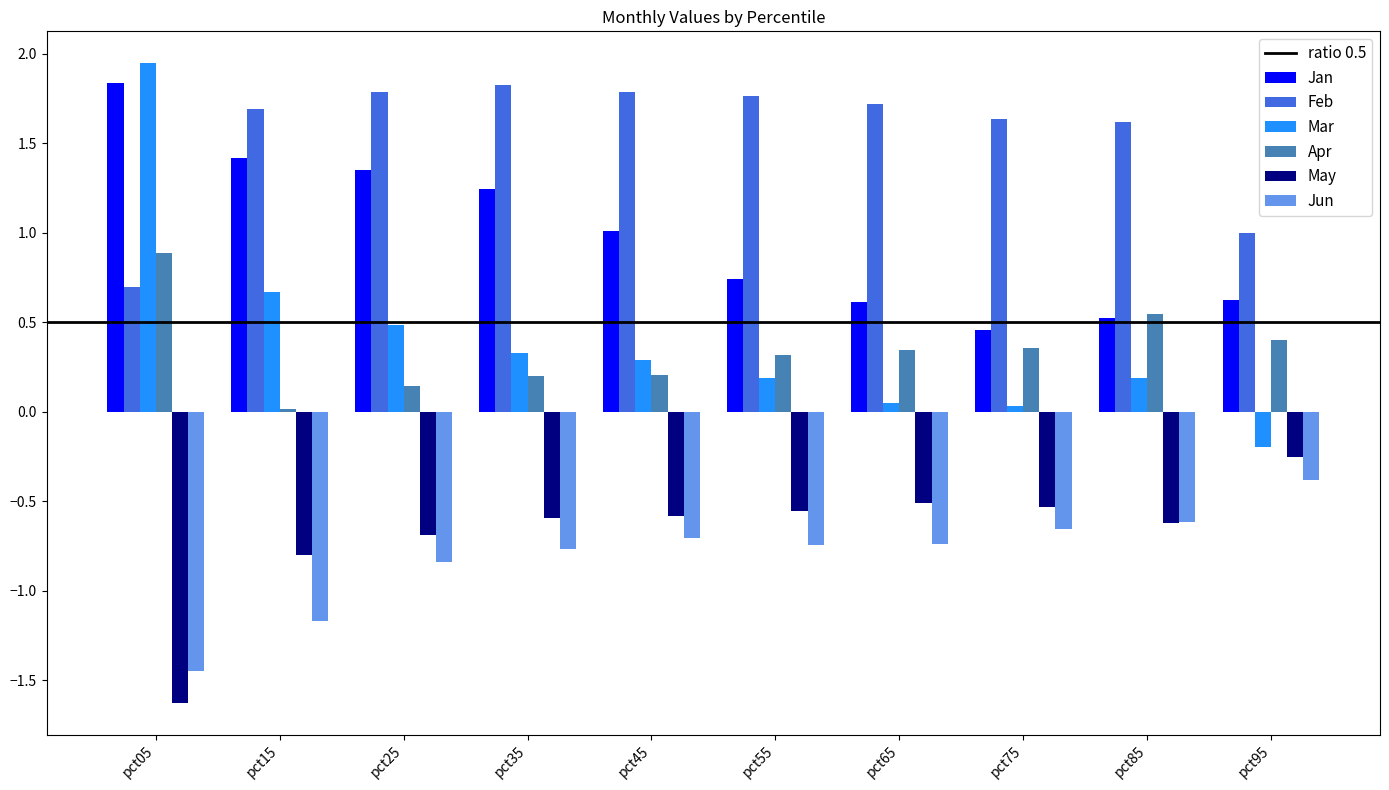

How many values in the Mar series are below 0?

1